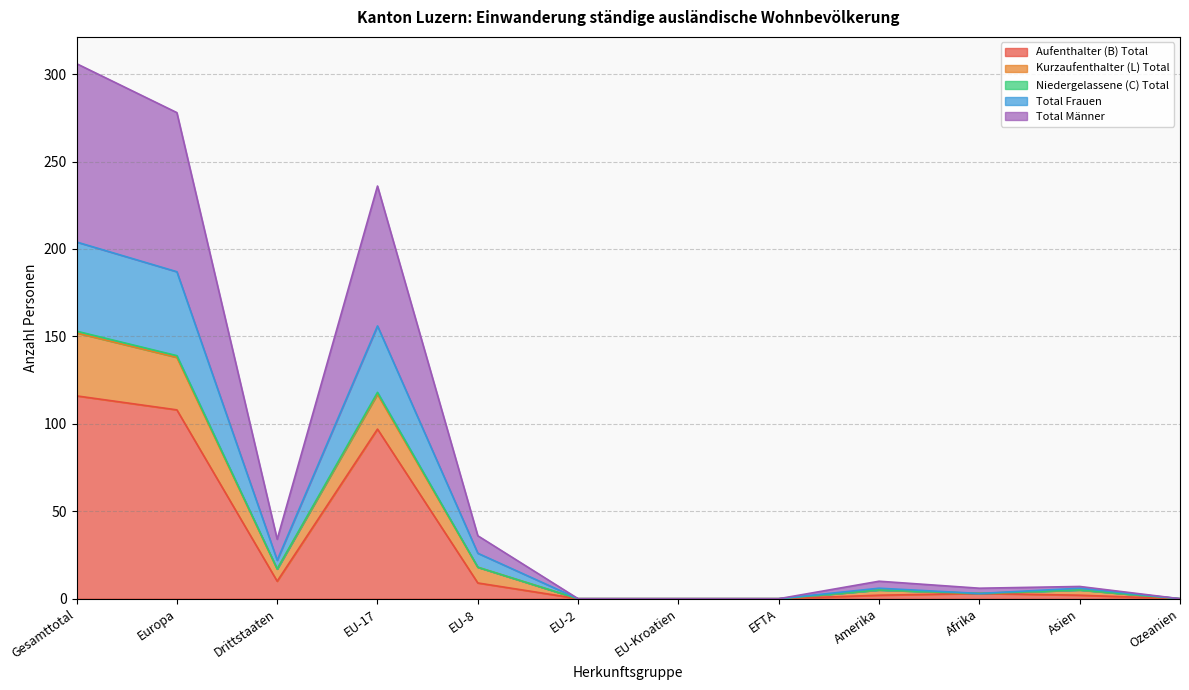

Rank the series at EU-Kroatien from highest to lowest value.

Aufenthalter (B) Total, Kurzaufenthalter (L) Total, Niedergelassene (C) Total, Total Frauen, Total Männer